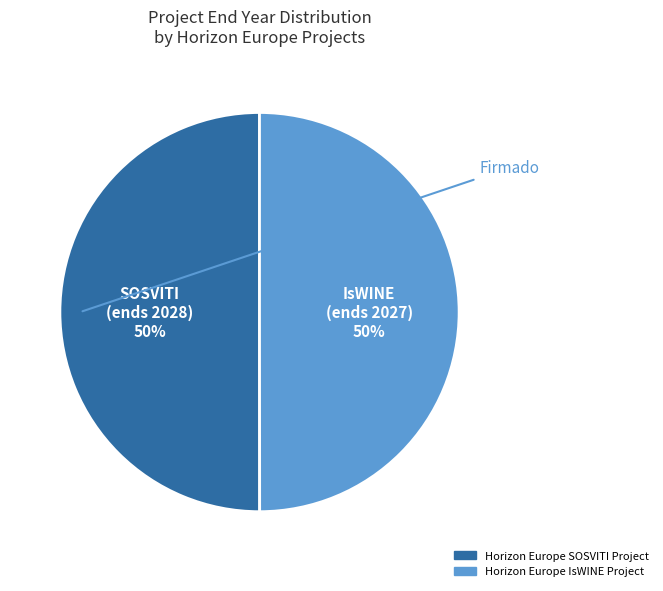

To the nearest percent, what is the average slice percentage?

50%